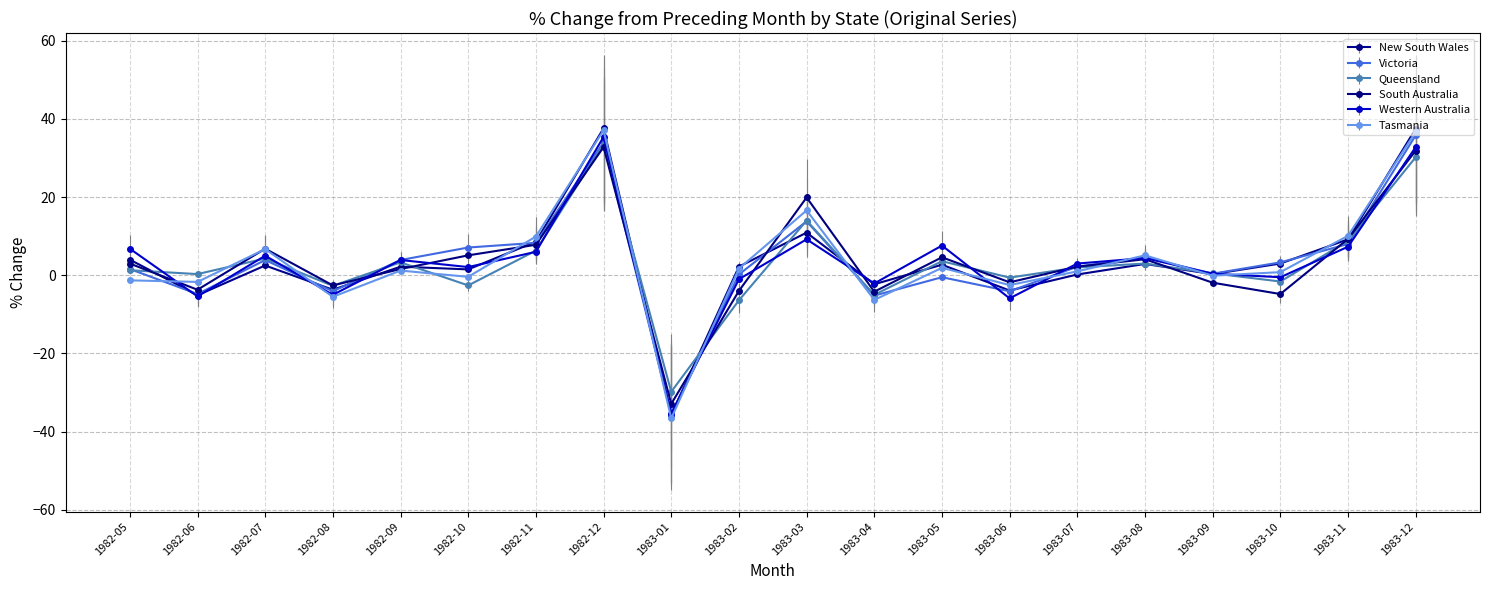

Which category has the highest value in the Victoria series?

1983-12